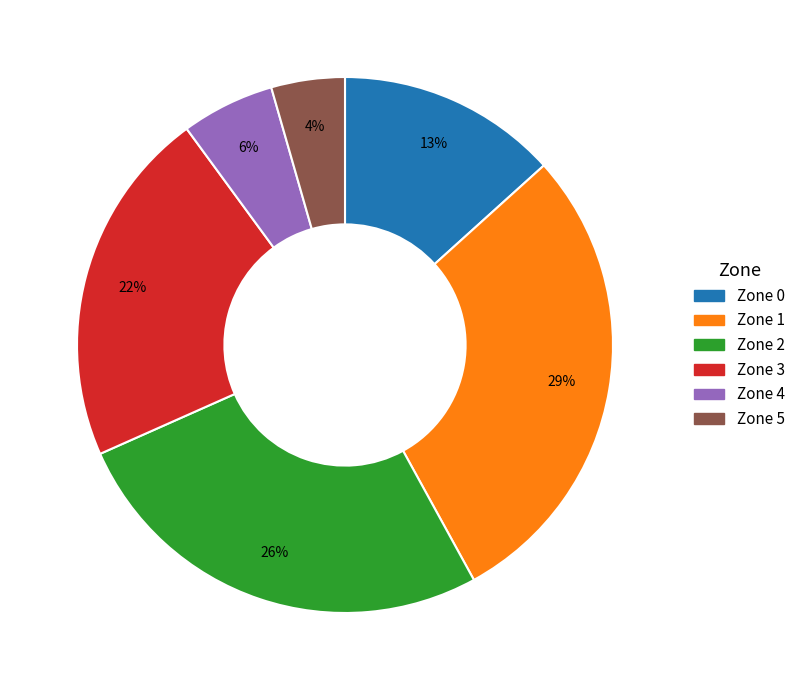

To the nearest percent, what portion does Zone 3 represent?

22%